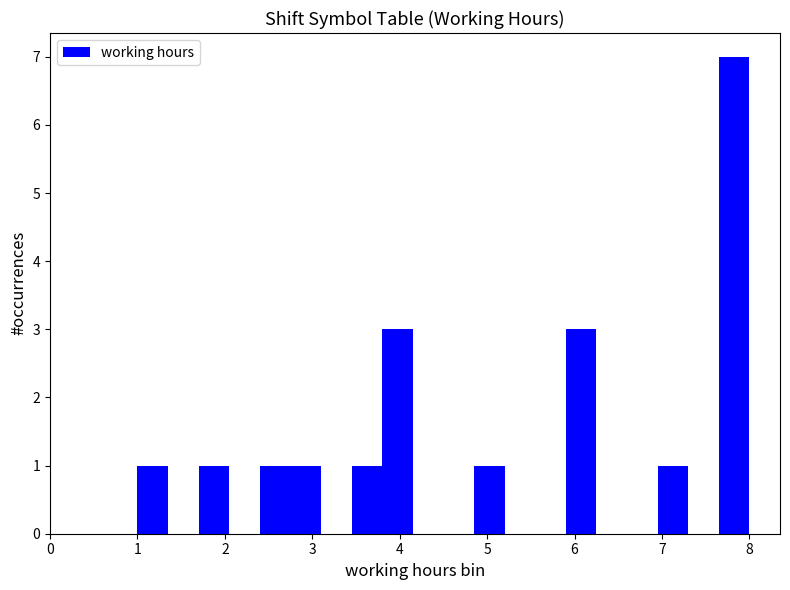

Around what value on the x-axis is the tallest bar? Give the approximate position of its centre, as read against the axis.

7.8